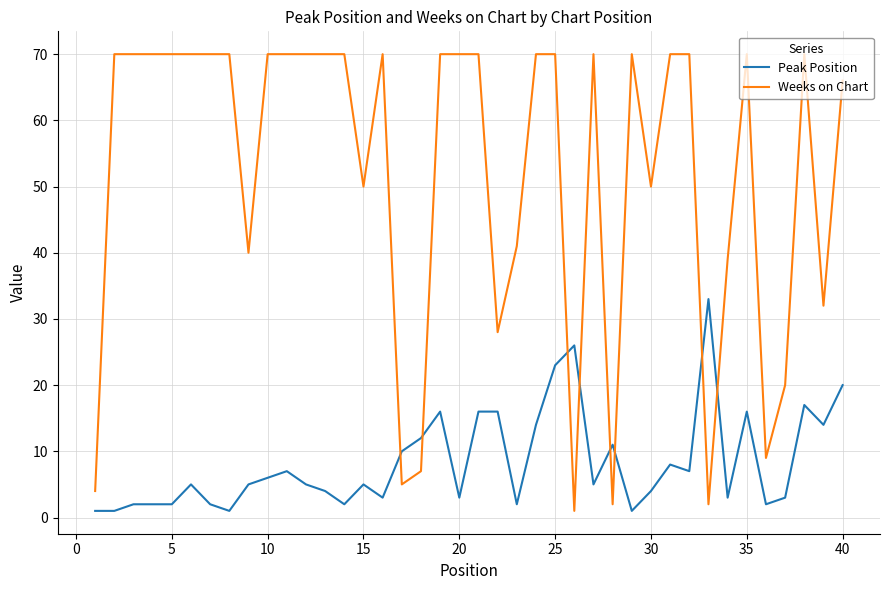

What is the difference between the maximum and minimum values in the Peak Position series?

32